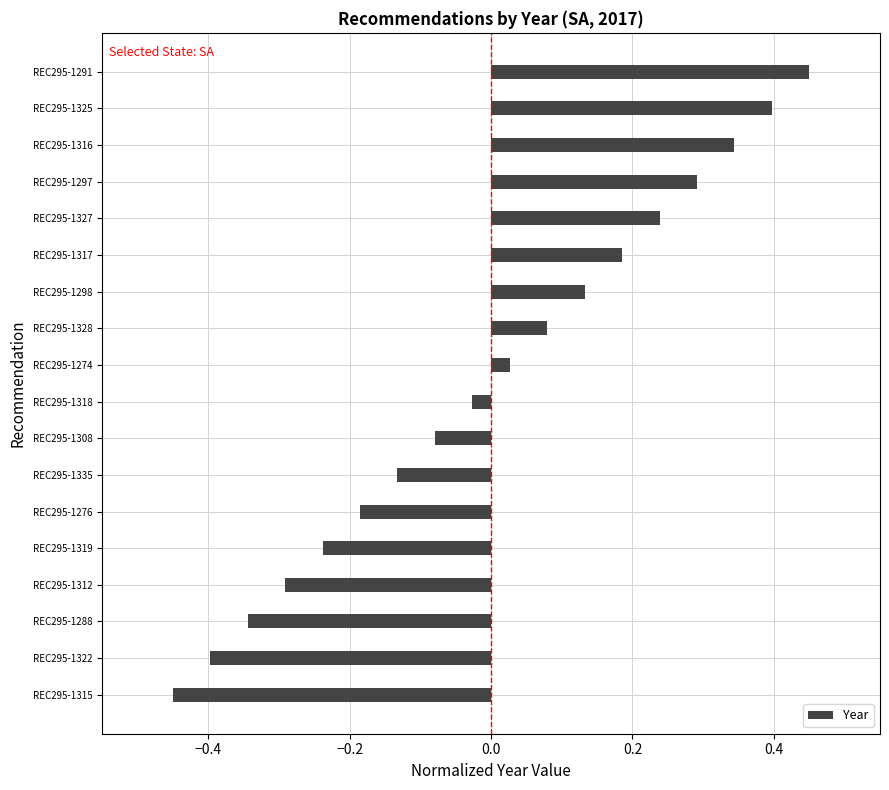

Between REC295-1316 and REC295-1327, which is larger?

REC295-1316